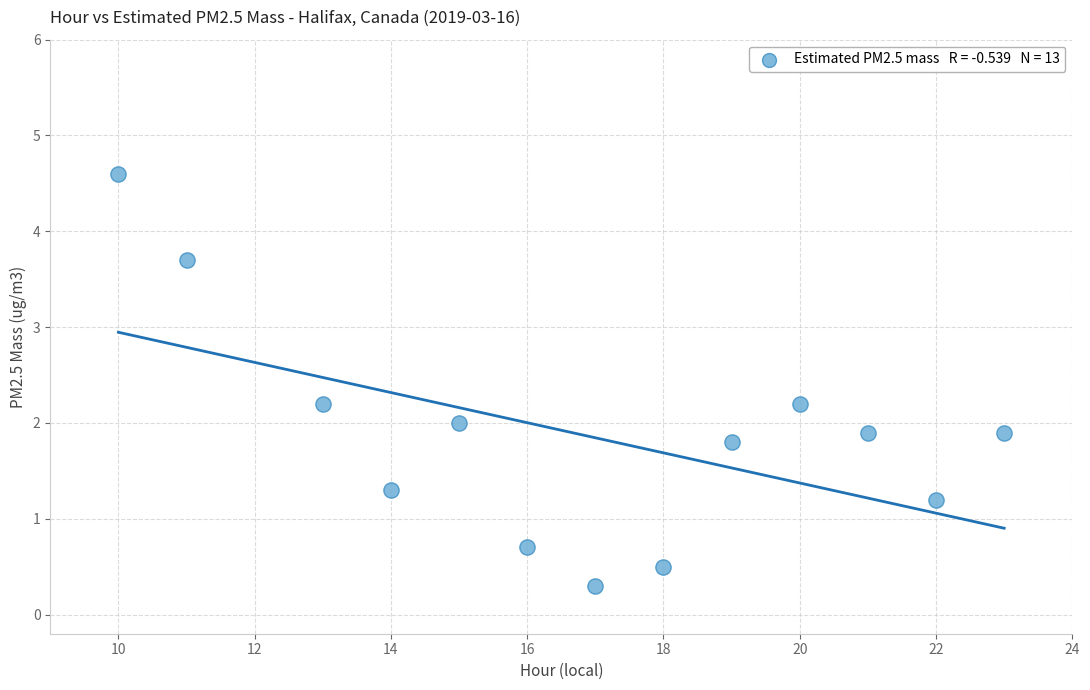

What is the range of Y values (max minus min)?

4.3